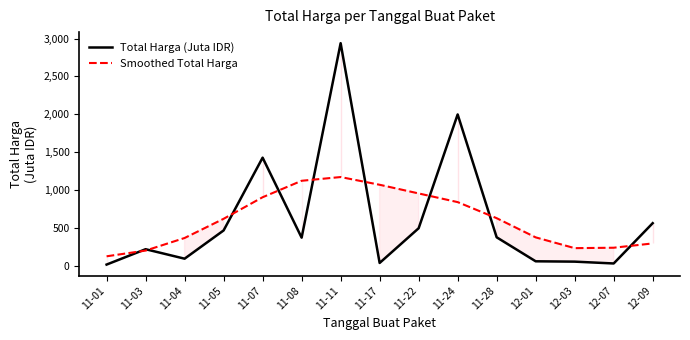

Reading left to right, extract all data points from this chart.

Total Harga (Juta IDR): 12.8	215.9	90.7	464.0	1425.9	368.5	2939.0	34.3	493.0	1997.3	373.4	56.2	51.6	27.4	560.0
Smoothed Total Harga: 122.1	197.8	364.1	617.8	902.8	1120.3	1169.7	1067.6	953.0	838.4	626.1	372.3	229.9	235.5	292.5